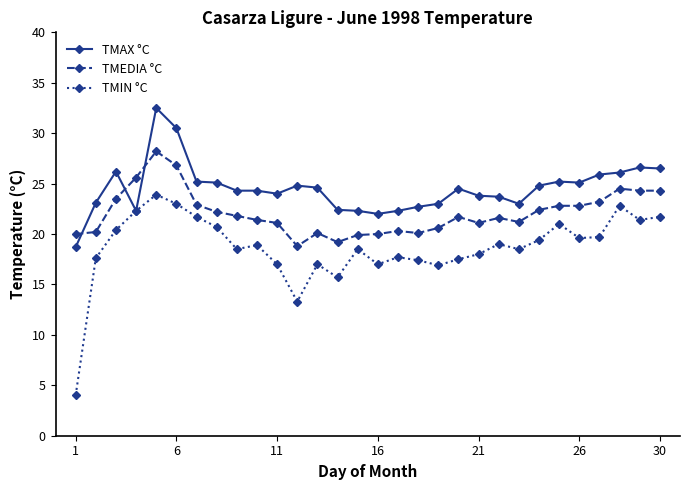

How many data points does each series have?

30